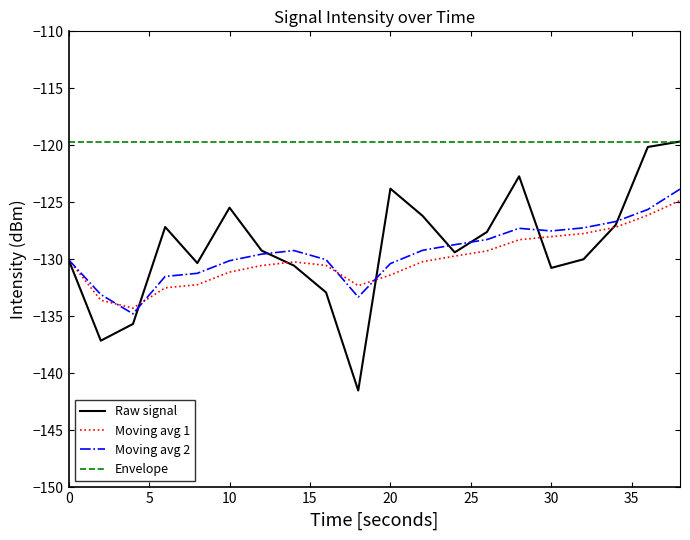

Which series has the largest total across all categories?

Envelope